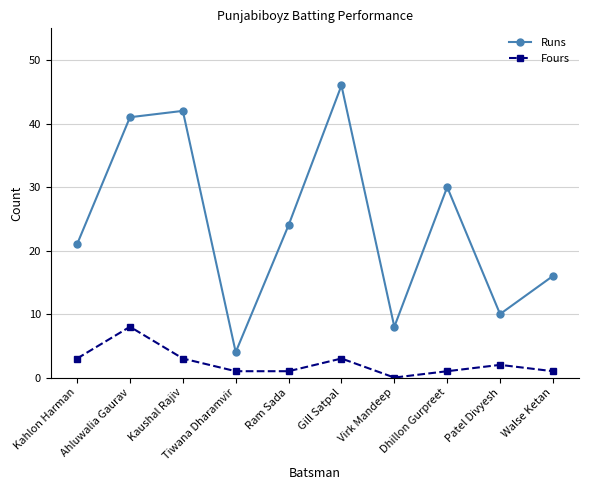

What value does the Fours series have at Patel Divyesh?

2